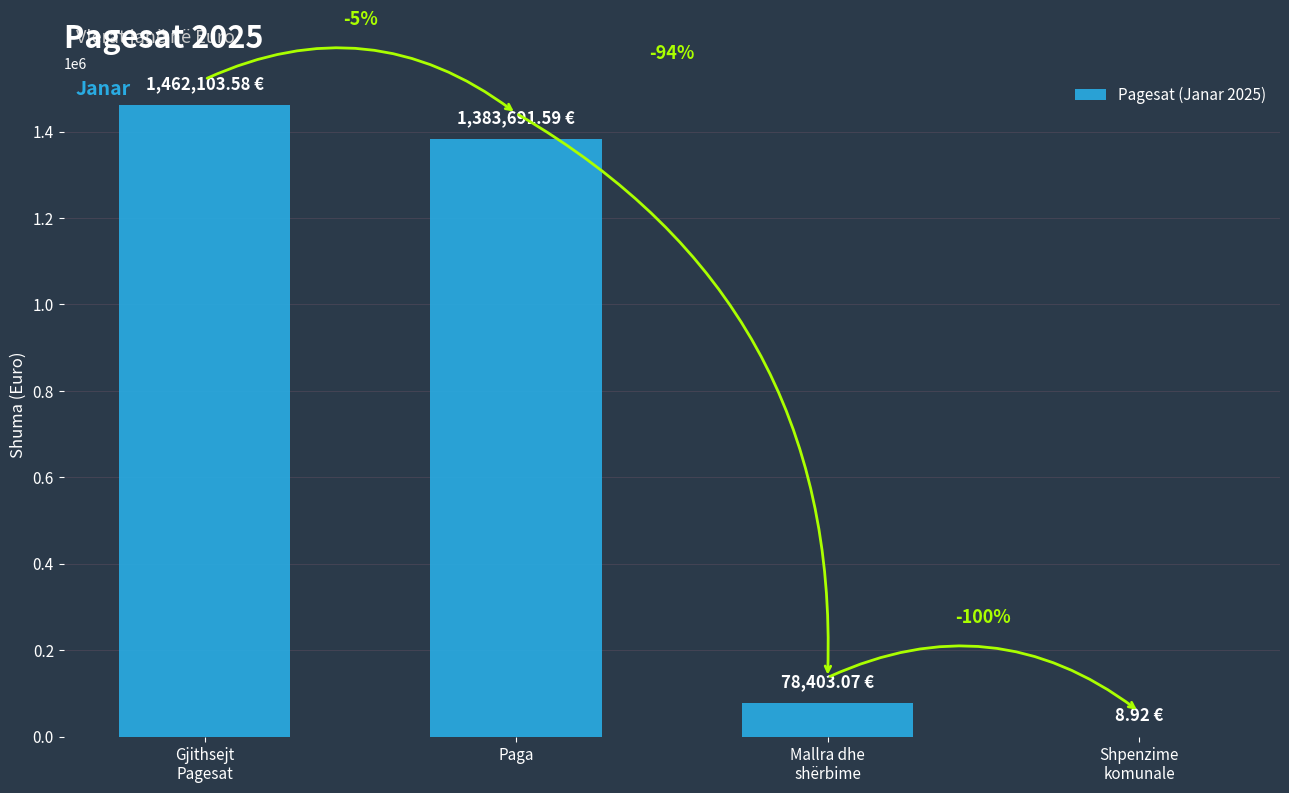

What is the label of the 4th bar from the left?

Shpenzime
komunale